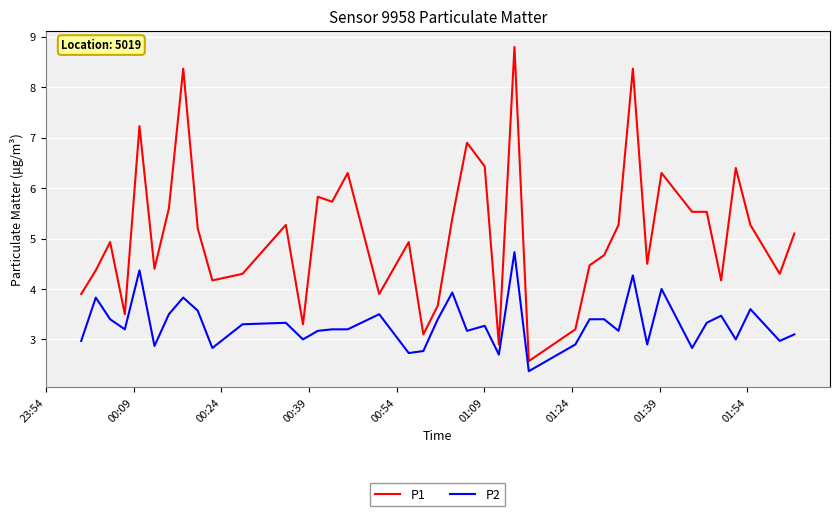

What is the highest value of the P2 series?

4.7